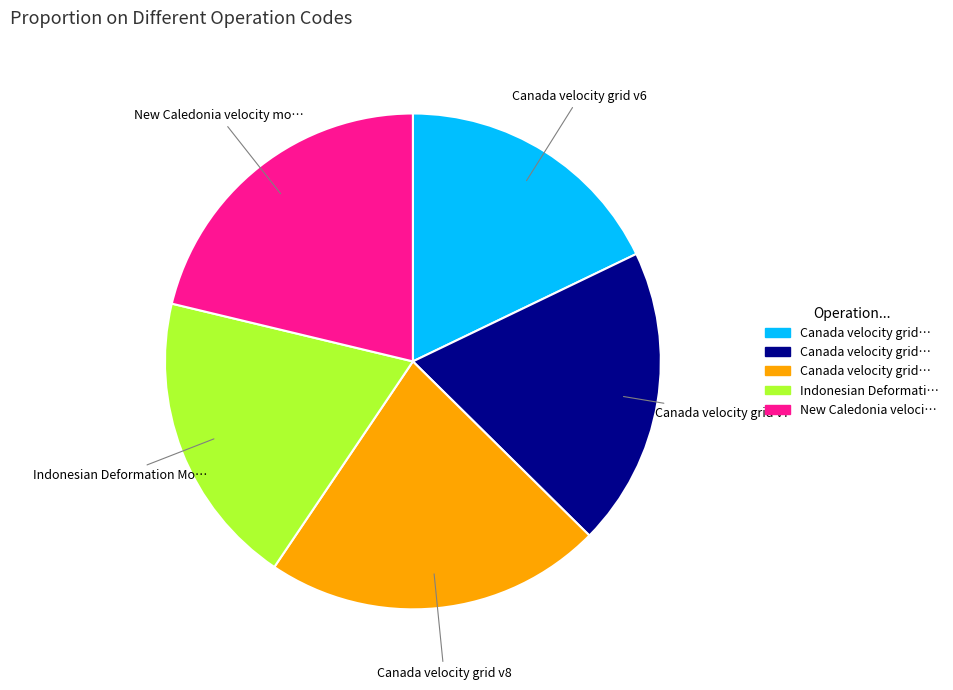

Is there any slice that represents more than half of the pie?

No